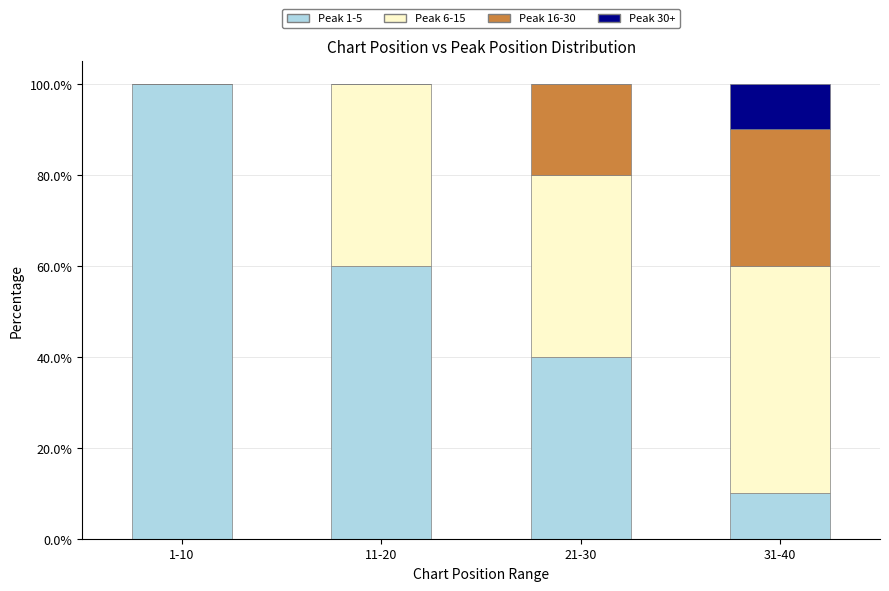

Reading left to right, list the values for the Peak 1-5 series.

1-10=100	11-20=60	21-30=40	31-40=10